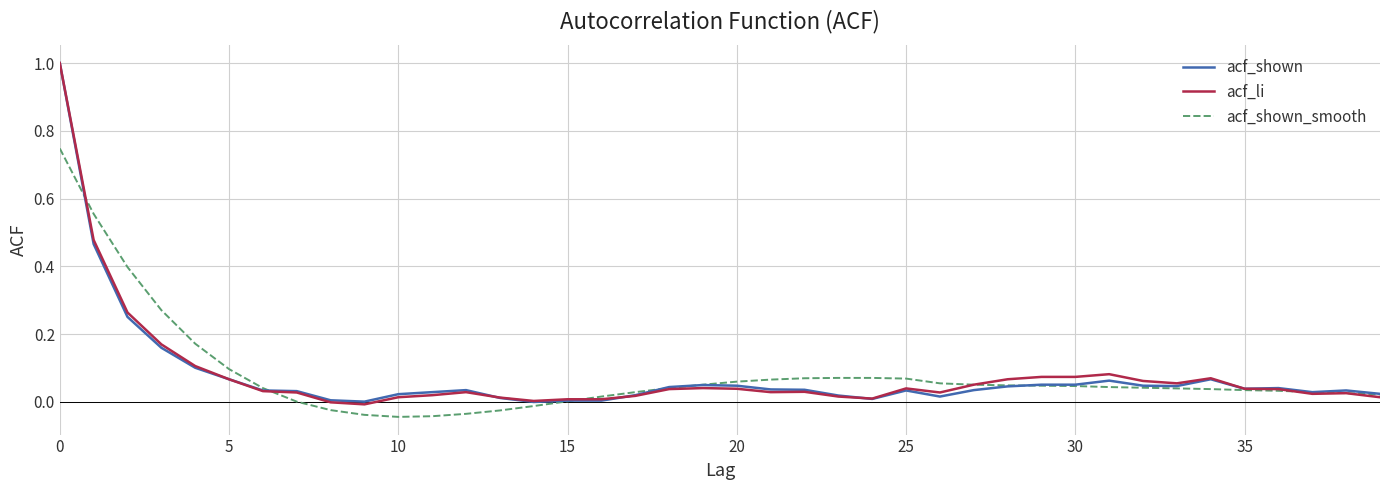

Does the chart have visible grid lines?

Yes